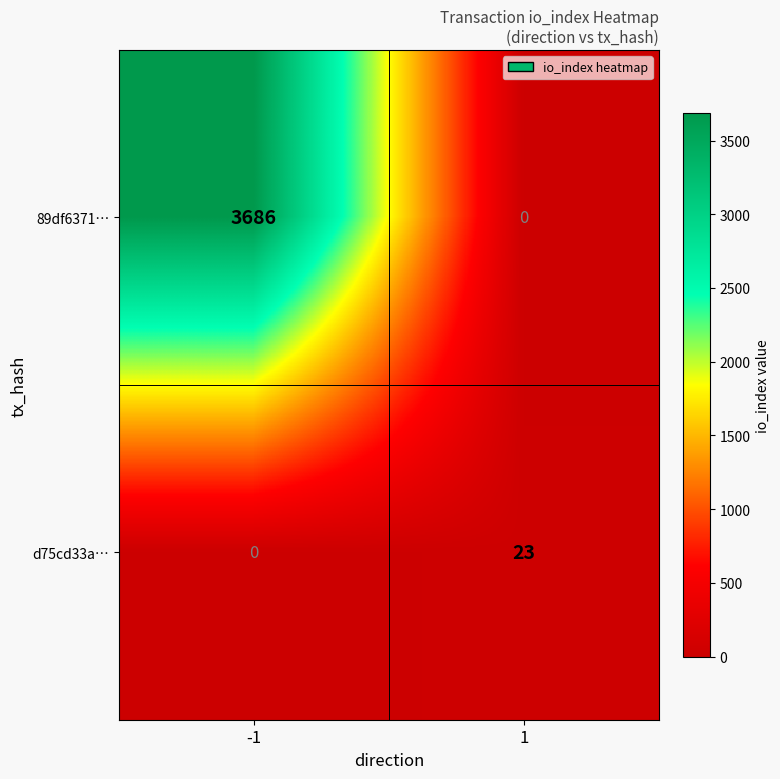

What is the difference between the maximum and minimum values in the 89df6371… series?

3686